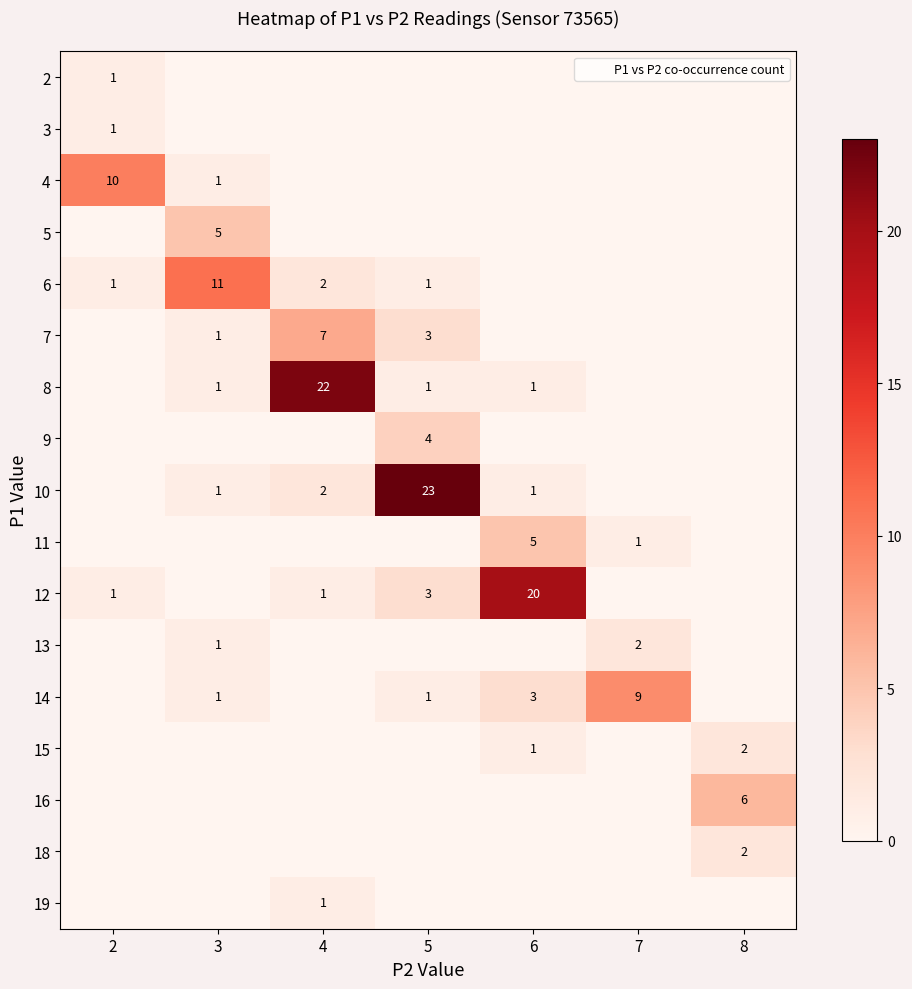

At which label does 10 reach its peak?

5